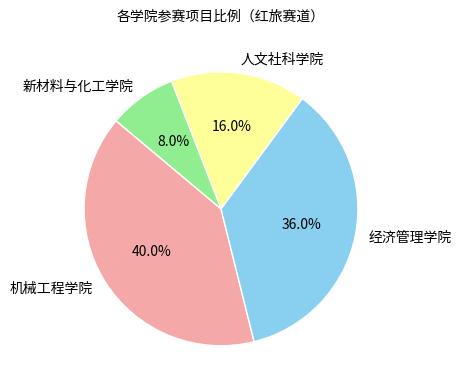

Rank the categories by value from lowest to highest.

新材料与化工学院, 人文社科学院, 经济管理学院, 机械工程学院